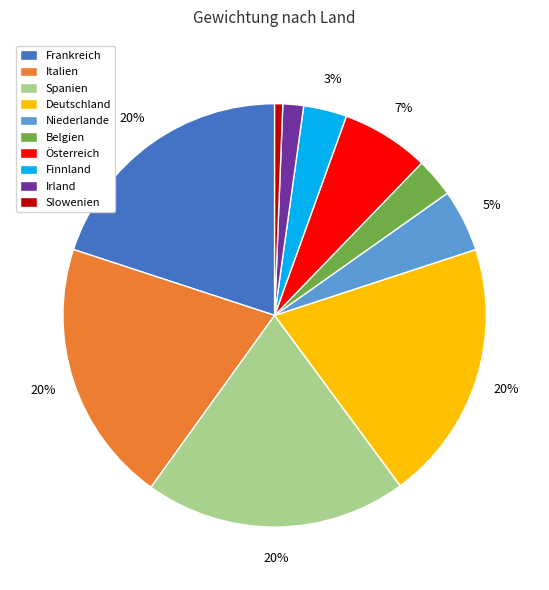

Is it true that Italien is 12% of the pie?

False